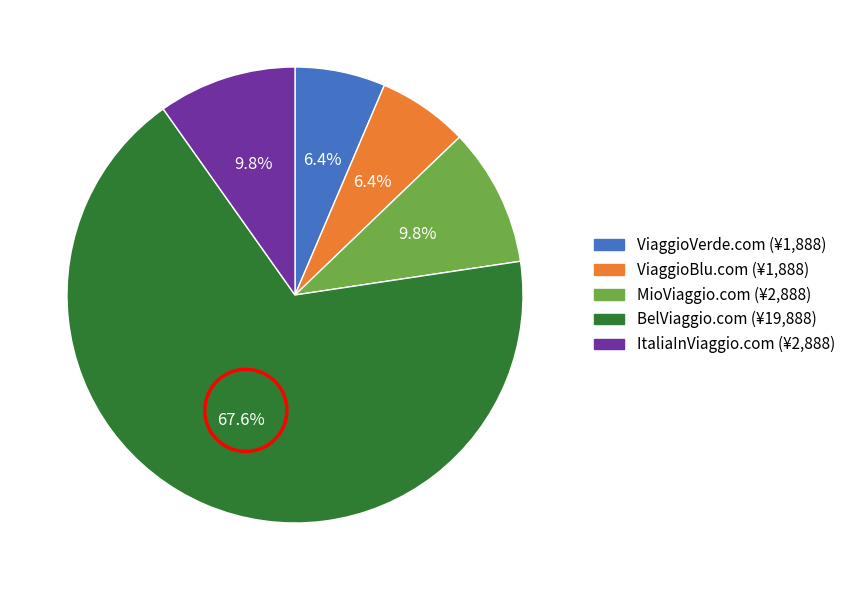

How many segments does this pie chart have?

5